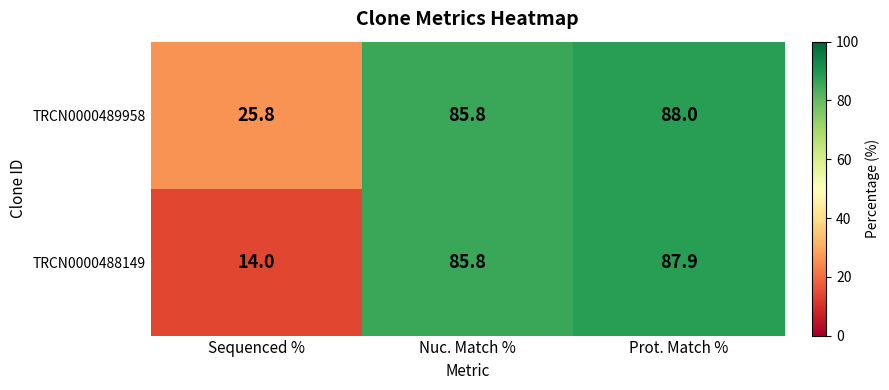

Rank the categories by TRCN0000488149 value from highest to lowest.

Prot. Match %, Nuc. Match %, Sequenced %